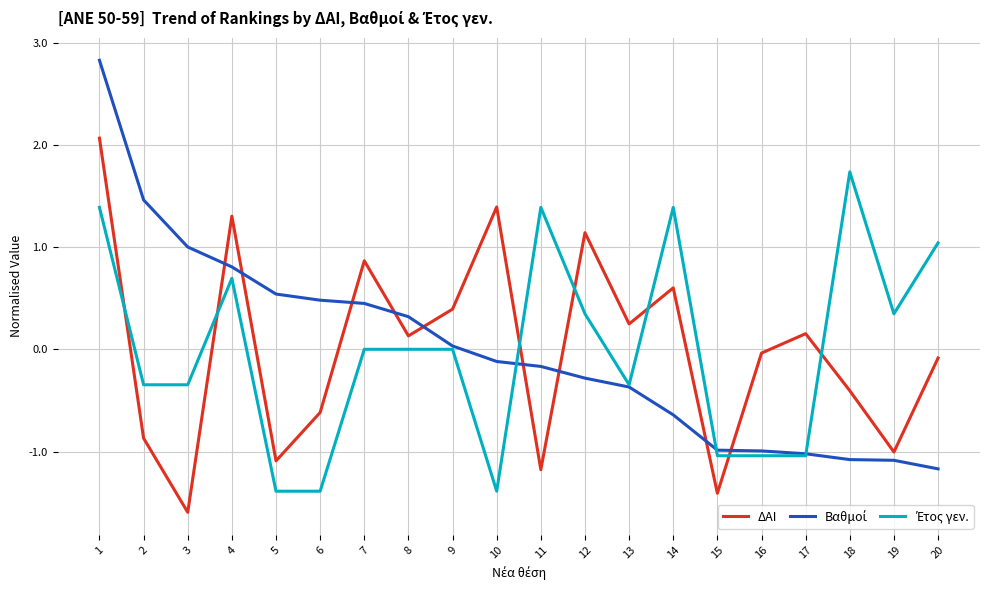

What is the maximum value for ΔΑΙ?

2.1